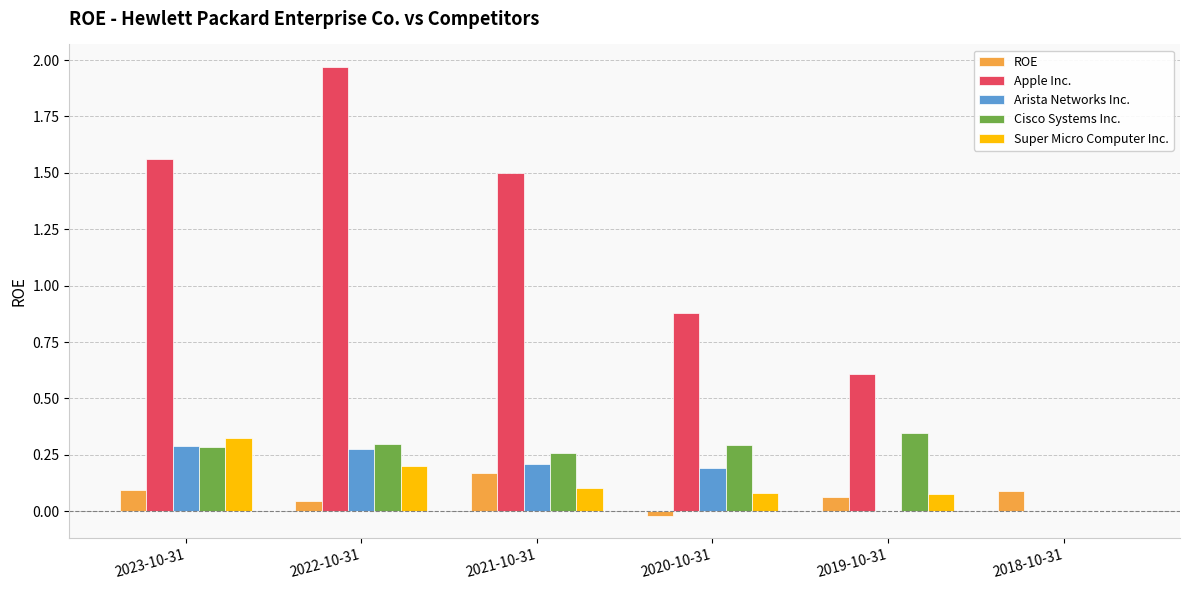

Which series has the largest range (max minus min)?

Apple Inc.